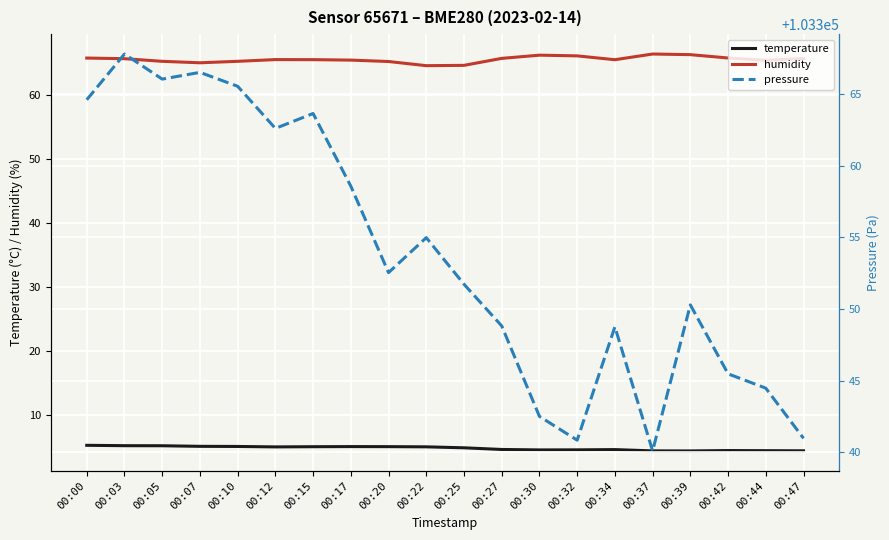

True or false: humidity has more than 2 points higher than both neighbors.

True